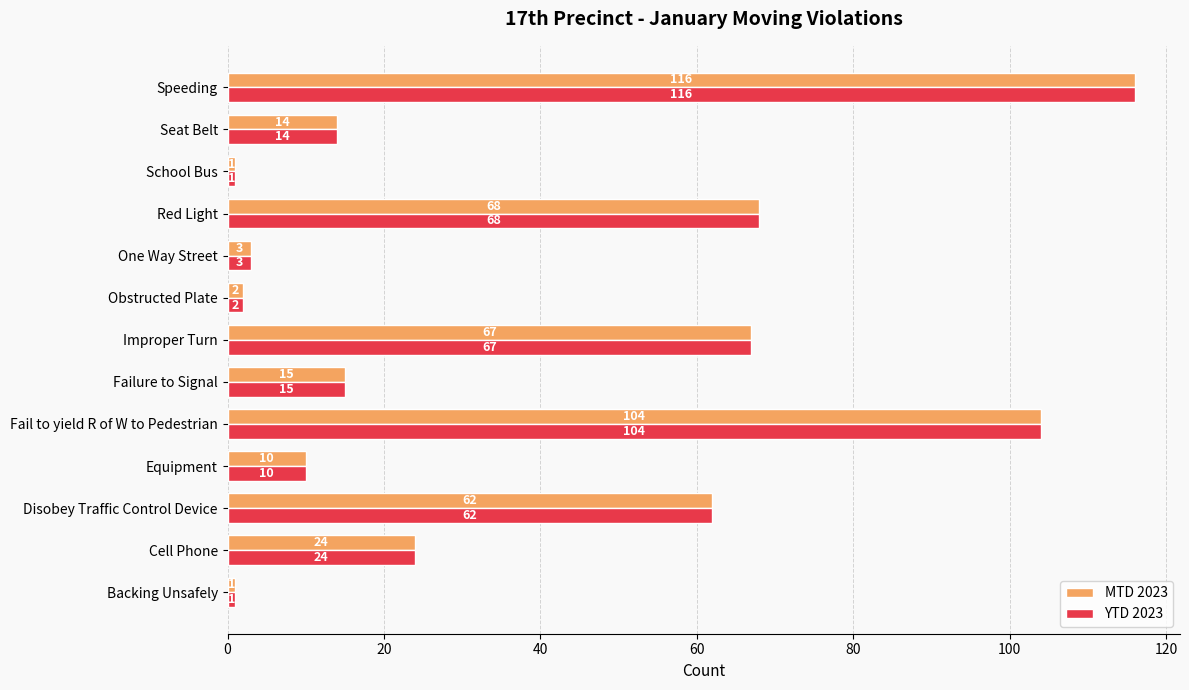

Is the value of YTD 2023 at Failure to Signal greater than the value of MTD 2023 at Seat Belt?

Yes